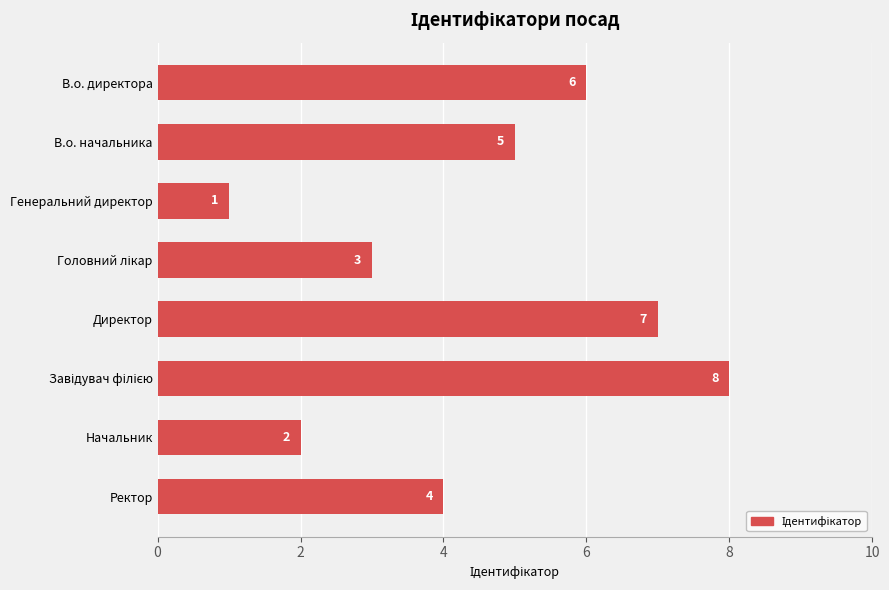

The value at Генеральний директор is 1. True or false?

True